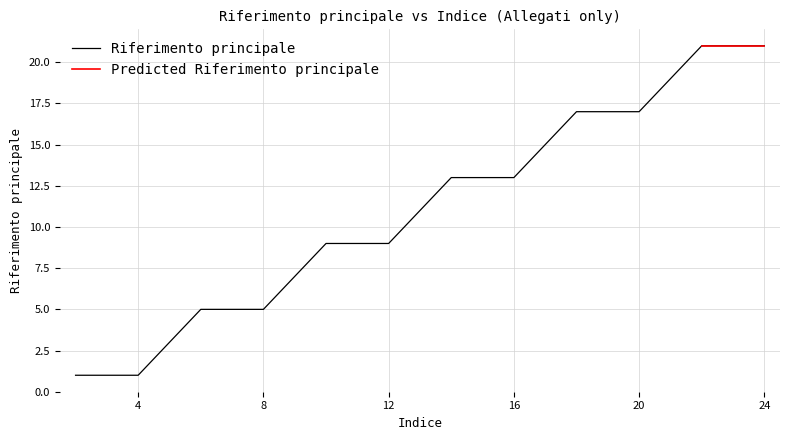

Reading right to left, transcribe all the data shown in this chart.

24=21	23=21	22=21	20=17	19=17	18=17	16=13	15=13	14=13	12=9	11=9	10=9	8=5	7=5	6=5	4=1	3=1	2=1